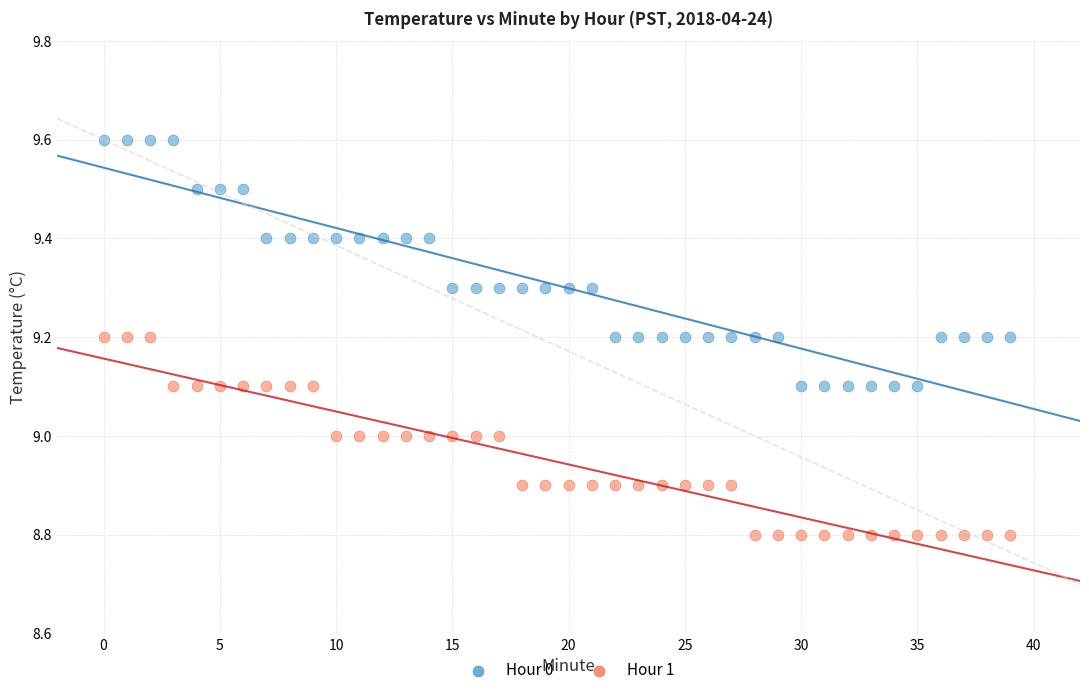

What are all the series names shown in the legend?

Hour 0, Hour 1